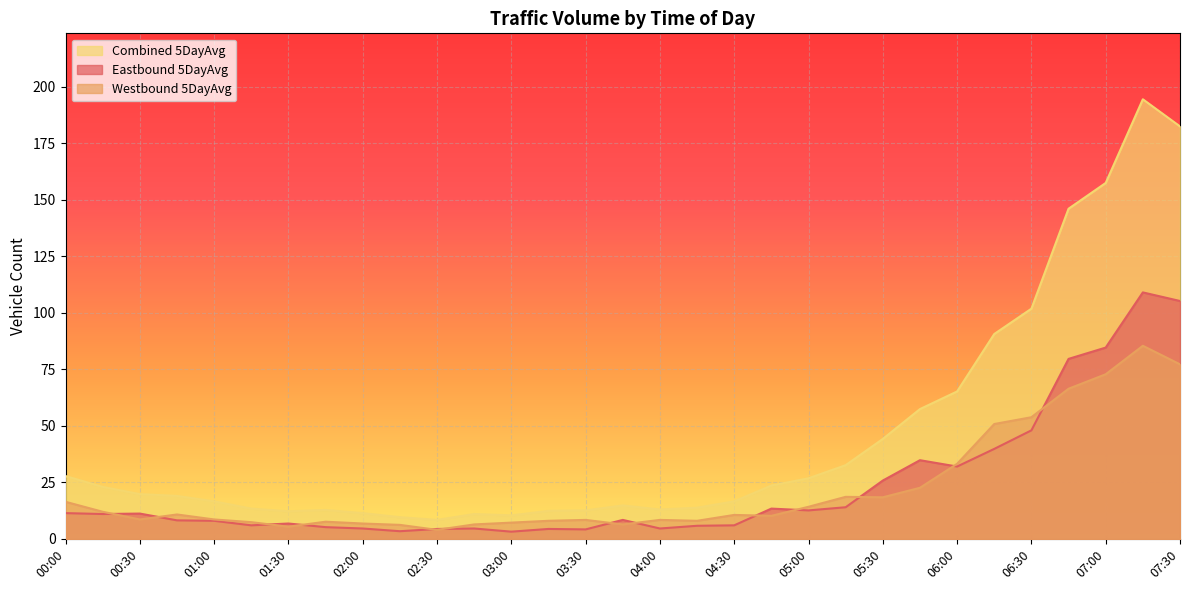

What is the sum of the Combined 5DayAvg values at 06:15 and 01:00?

107.2